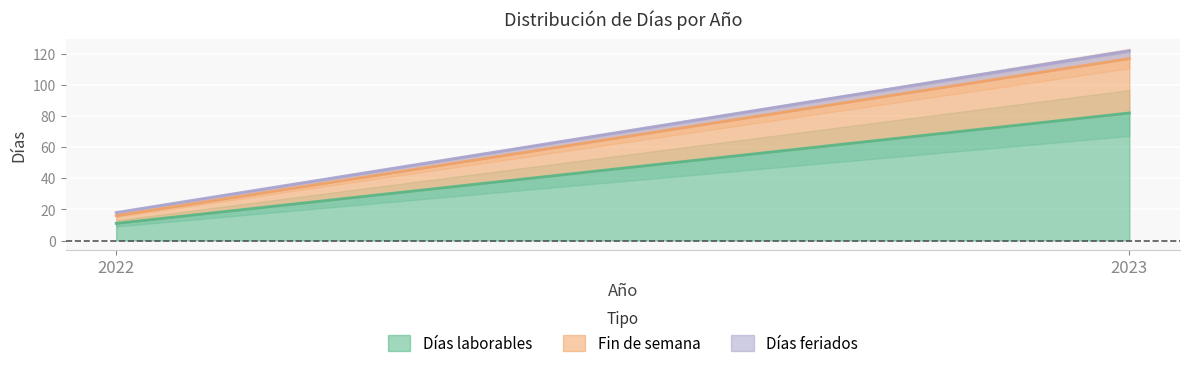

What is the average value of the Fin de semana series?

20